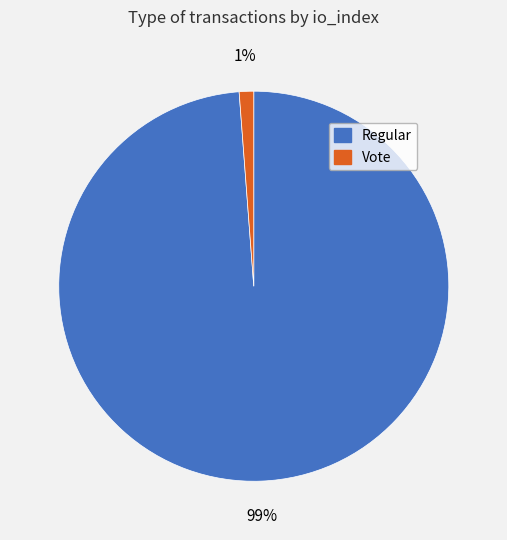

True or false: Regular accounts for 99% of the total.

True